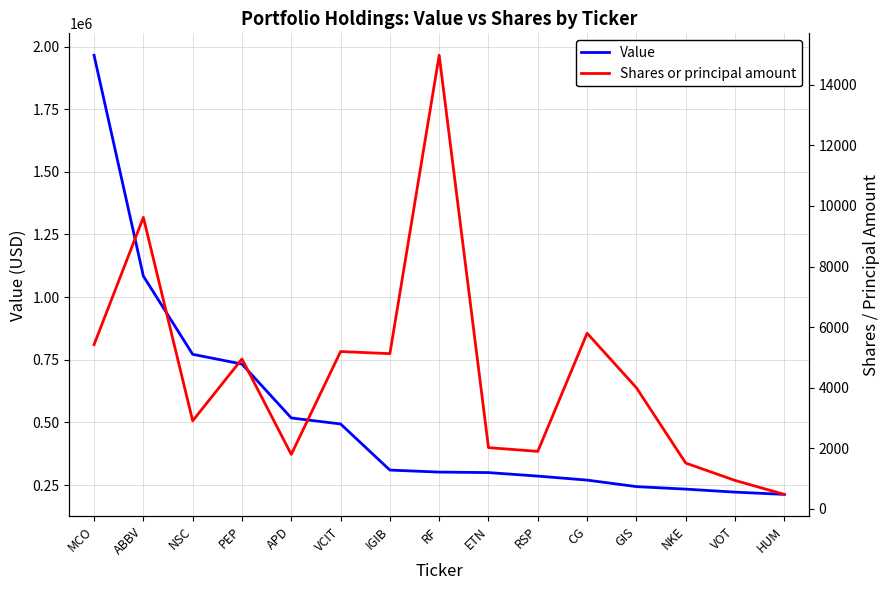

How many lines are shown in the chart?

2